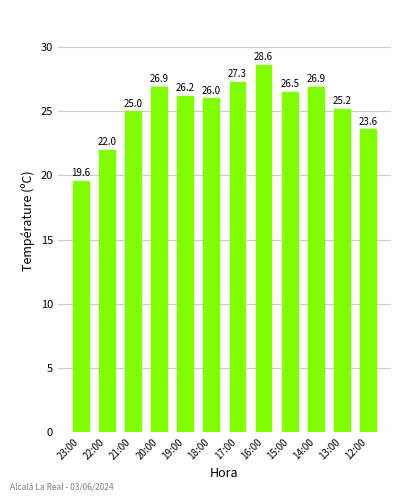

The chart shows a value of 28.6 at 16:00. True or false?

True